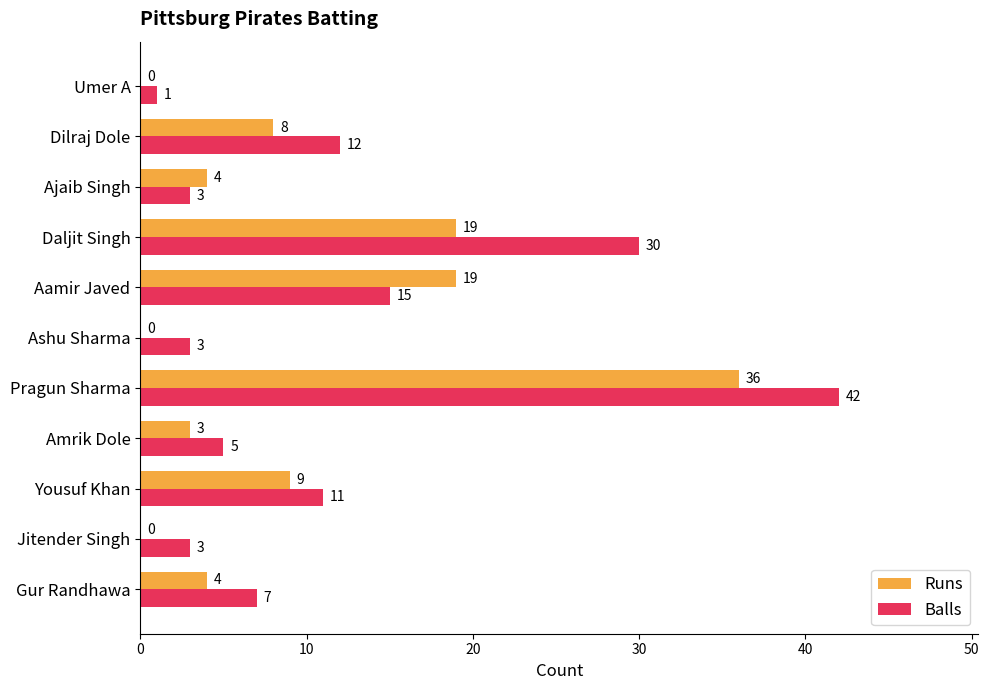

At which category is the sum across all series the highest?

Pragun Sharma